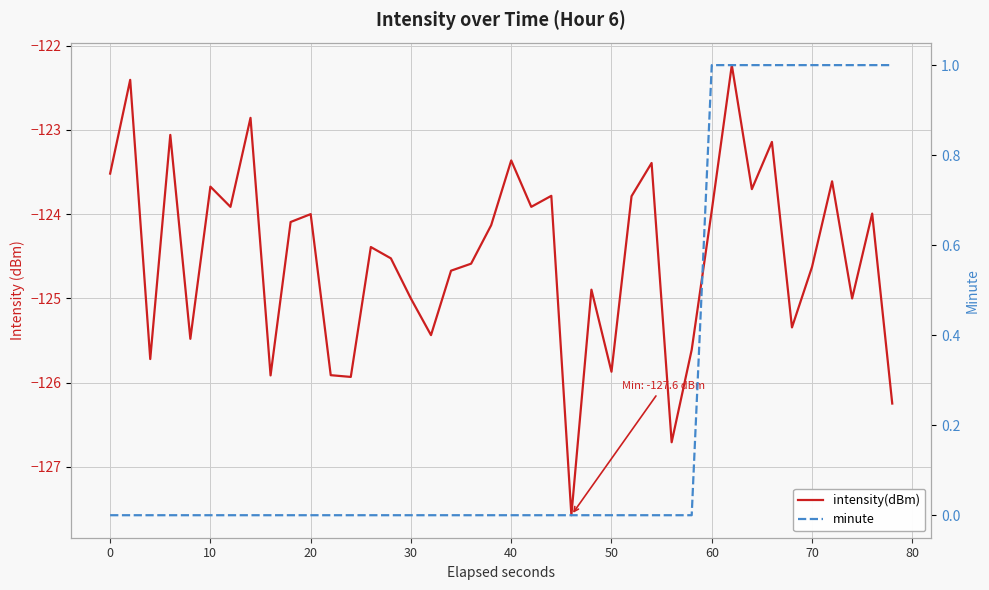

Reading right to left, transcribe all the data shown in this chart.

intensity(dBm): -126.2	-124.0	-125.0	-123.6	-124.6	-125.3	-123.1	-123.7	-122.2	-124.0	-125.6	-126.7	-123.4	-123.8	-125.9	-124.9	-127.6	-123.8	-123.9	-123.4	-124.1	-124.6	-124.7	-125.4	-125.0	-124.5	-124.4	-125.9	-125.9	-124.0	-124.1	-125.9	-122.9	-123.9	-123.7	-125.5	-123.1	-125.7	-122.4	-123.5
minute: 1.0	1.0	1.0	1.0	1.0	1.0	1.0	1.0	1.0	1.0	0.0	0.0	0.0	0.0	0.0	0.0	0.0	0.0	0.0	0.0	0.0	0.0	0.0	0.0	0.0	0.0	0.0	0.0	0.0	0.0	0.0	0.0	0.0	0.0	0.0	0.0	0.0	0.0	0.0	0.0